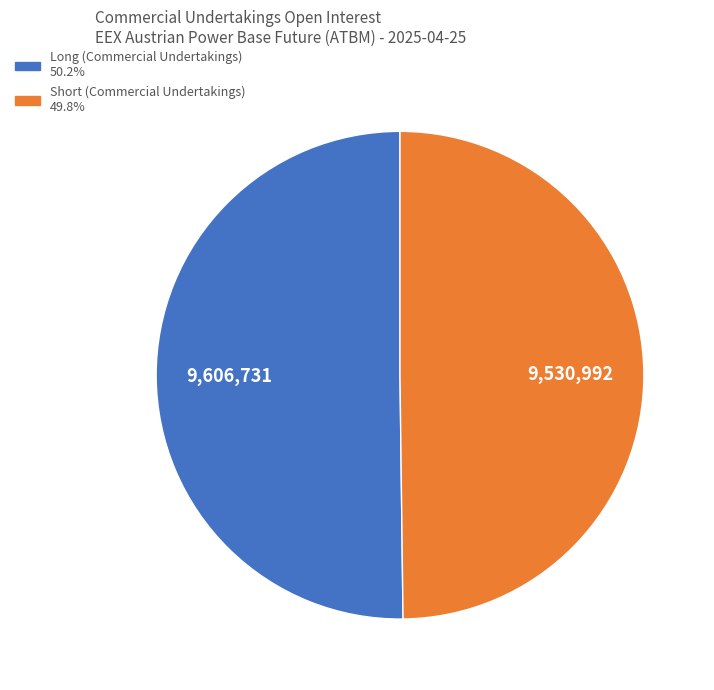

Combined, do Long (Commercial Undertakings) and Short (Commercial Undertakings) account for over 50%?

Yes